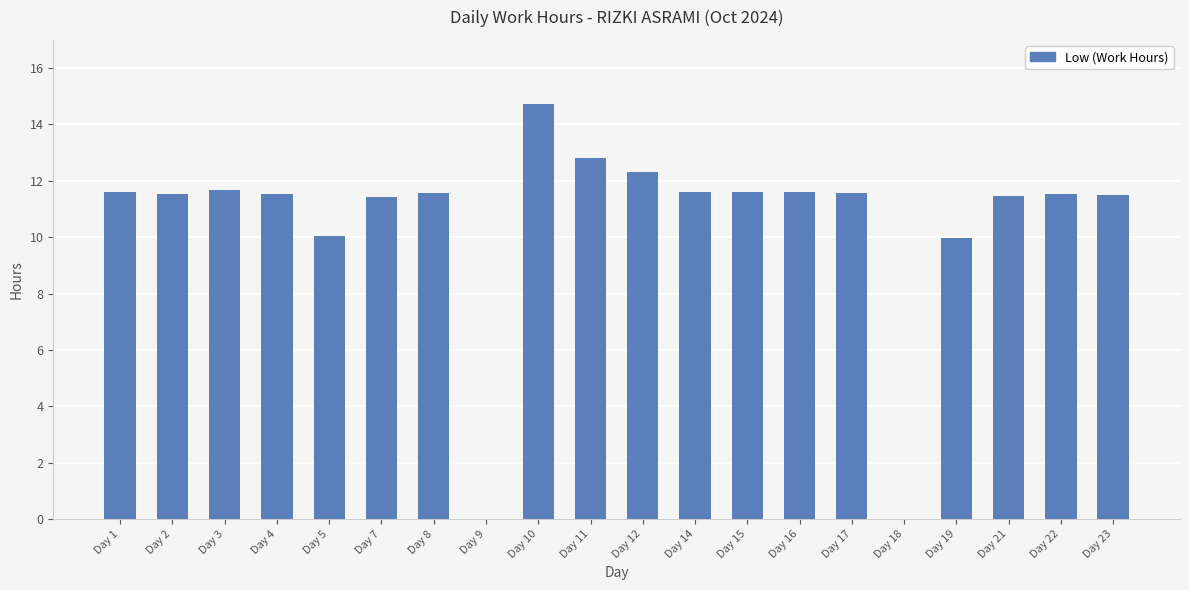

Is it true that the value at Day 11 is 12.8?

True